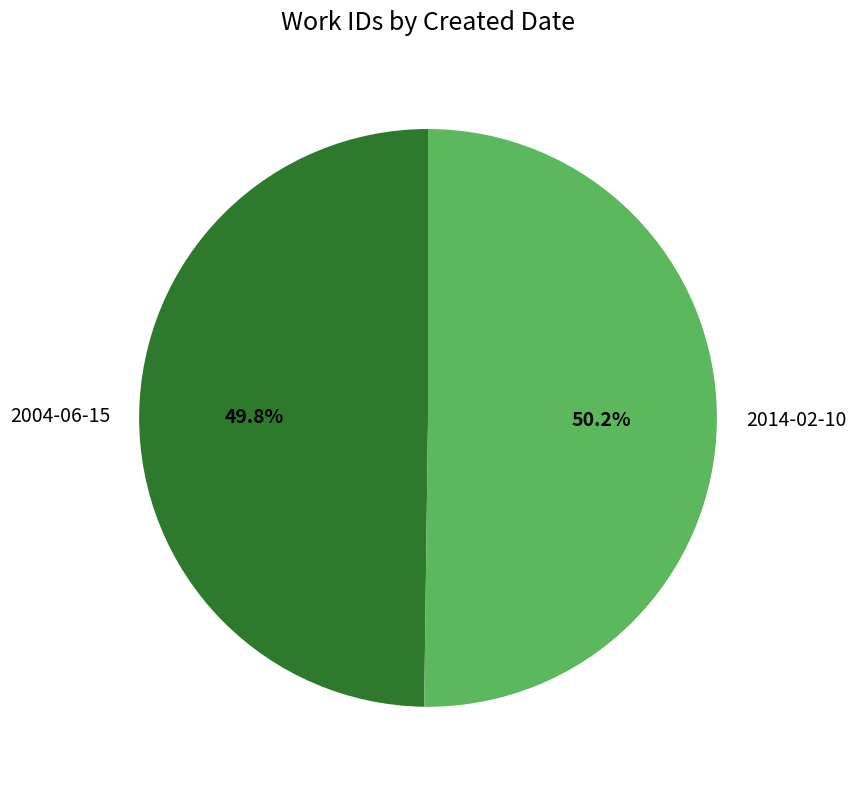

Is the sum of 2004-06-15 and 2014-02-10 greater than half?

Yes